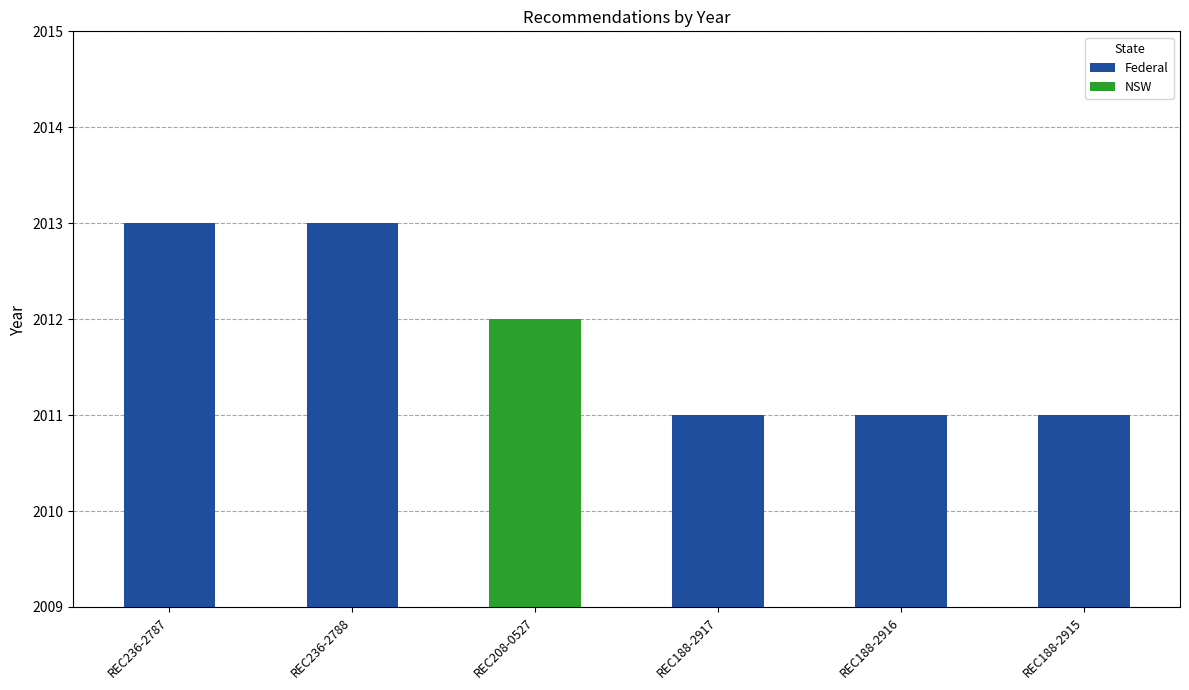

How many bars are there in total?

6